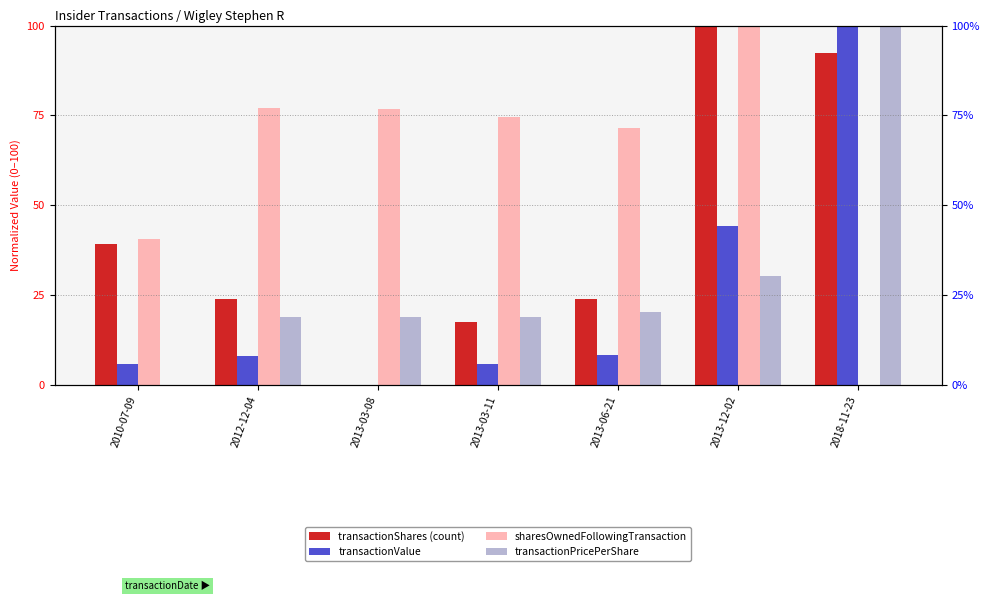

Is it true that transactionPricePerShare equals 20.2 at 2013-06-21?

True